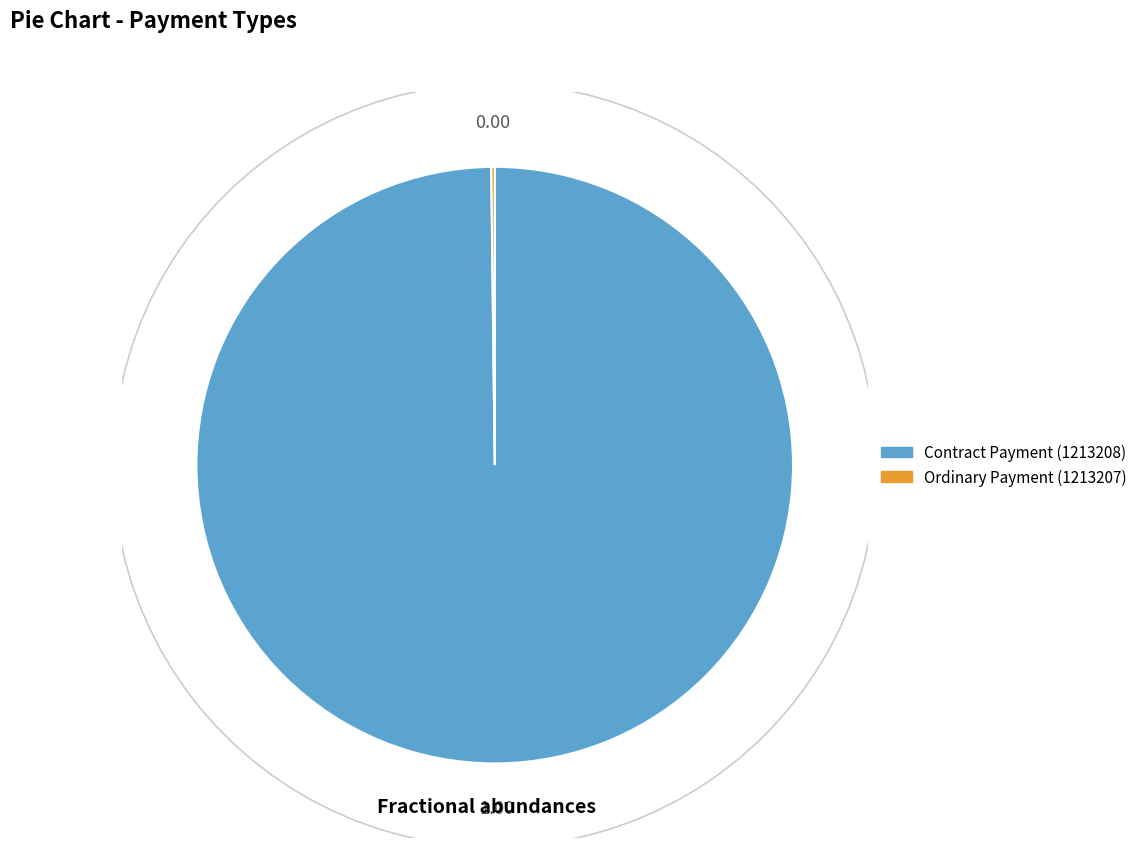

The Ordinary Payment (1213207) slice represents 1% of the pie. True or false?

False